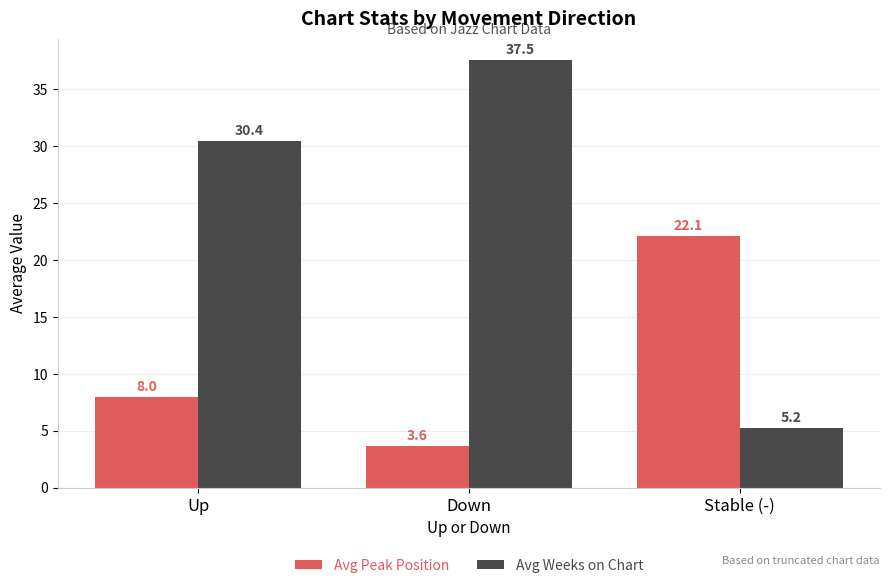

True or false: Avg Peak Position has a value of 5.1 at Up.

False